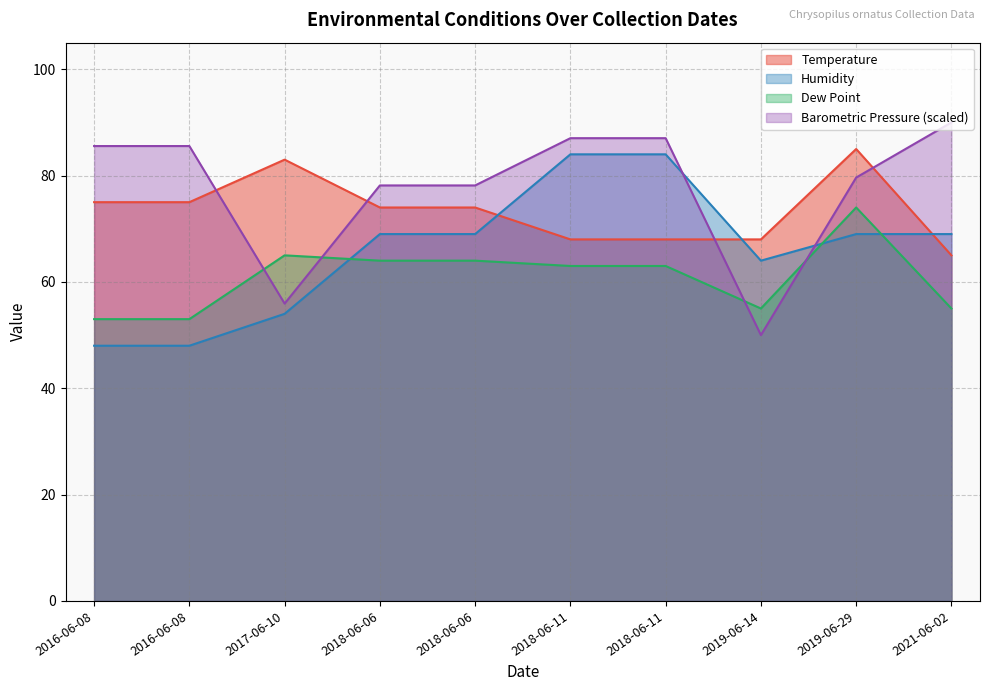

In Temperature, how many points are higher than both neighbors (excluding endpoints)?

2